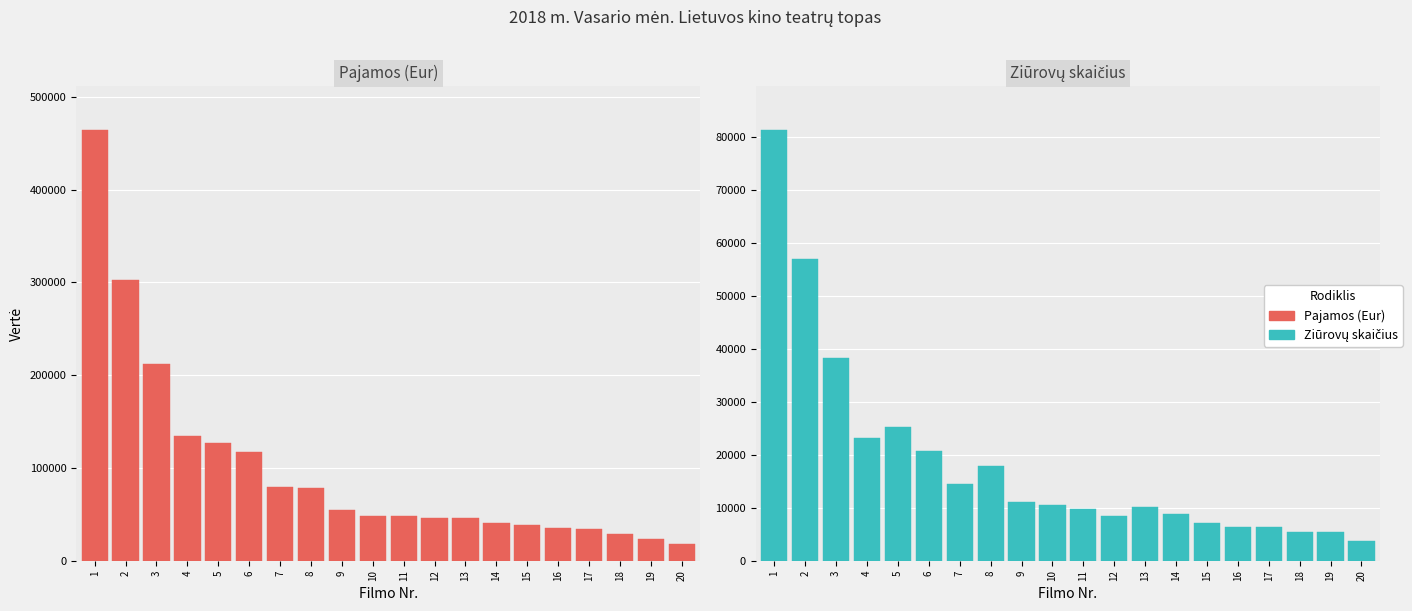

Reading right to left, list all the values displayed in this chart.

Pajamos (Eur): 18059.4	23843.0	29022.6	34489.3	35349.8	38188.3	40679.0	45829.2	45917.8	47987.1	48323.3	55056.0	78057.8	79231.0	117435.7	126911.8	134788.1	212082.0	302650.0	464972.3
Ziūrovų skaičius: 3680.0	5463.0	5433.0	6416.0	6281.0	7203.0	8916.0	10062.0	8364.0	9845.0	10445.0	11068.0	17957.0	14486.0	20756.0	25220.0	23102.0	38197.0	56927.0	81443.0